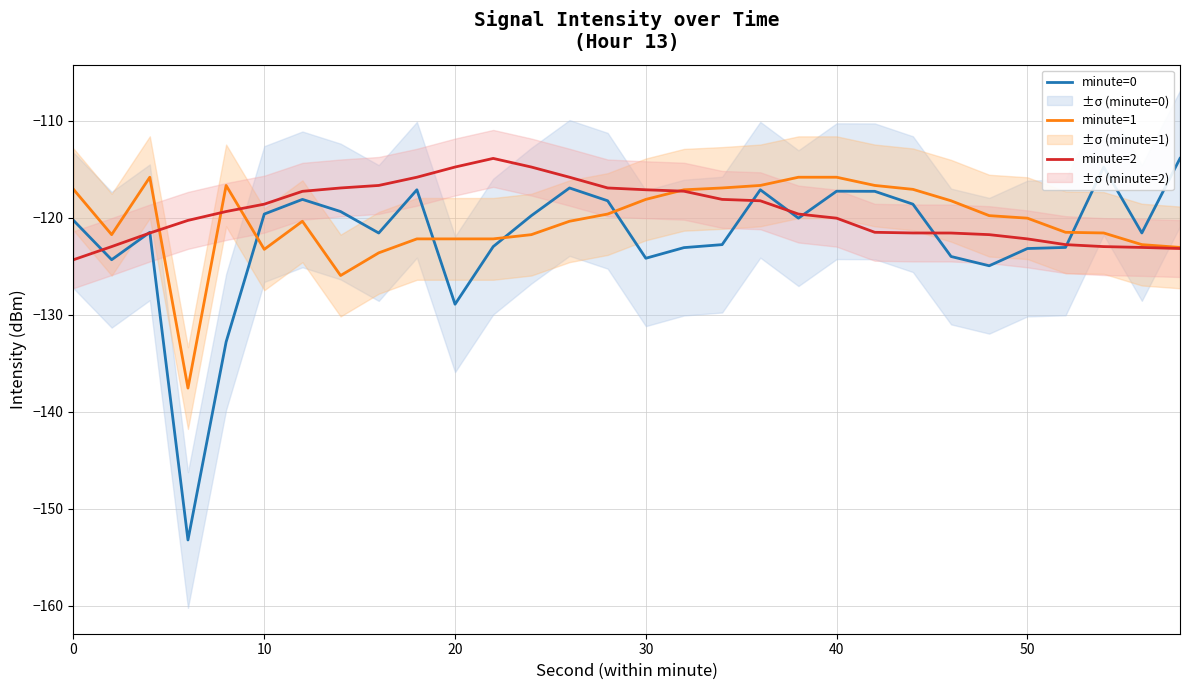

Rank the series by their average value, from lowest to highest.

minute=0, minute=1, minute=2